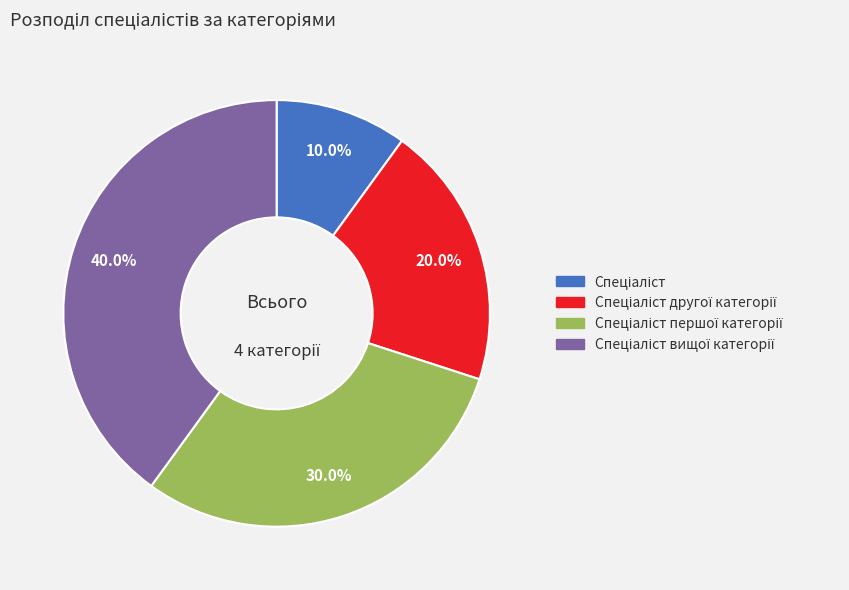

Is there a majority slice in this chart?

No